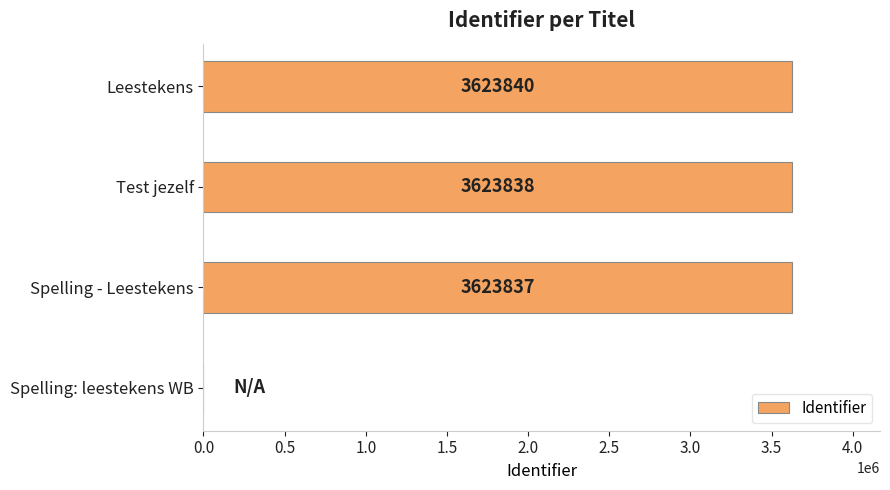

Which has a higher value, Leestekens or Test jezelf?

Leestekens